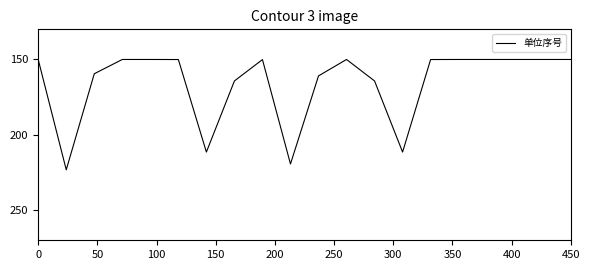

What is the maximum value shown in the chart?

223.2